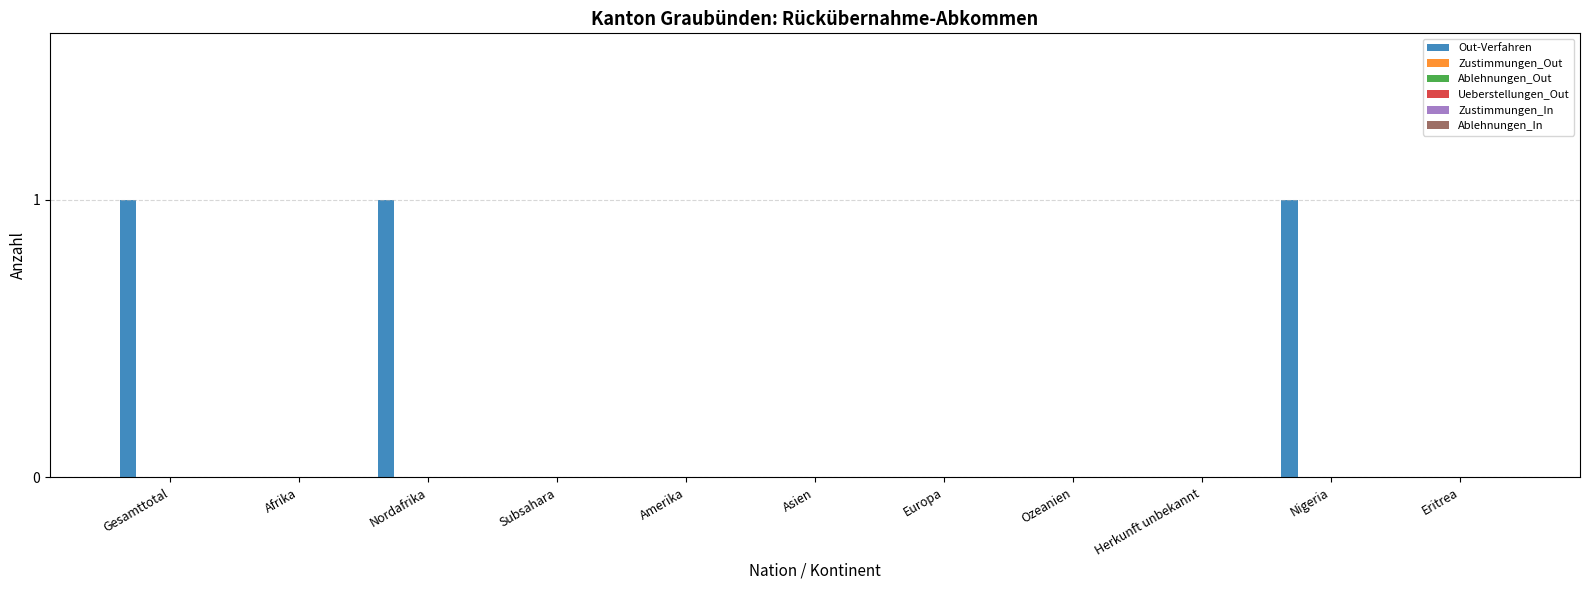

What is the sum of all values?

3